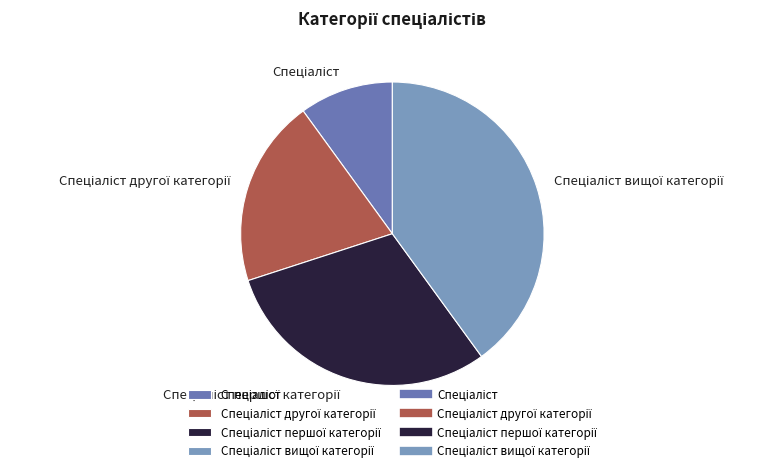

Is there any slice that represents more than half of the pie?

No